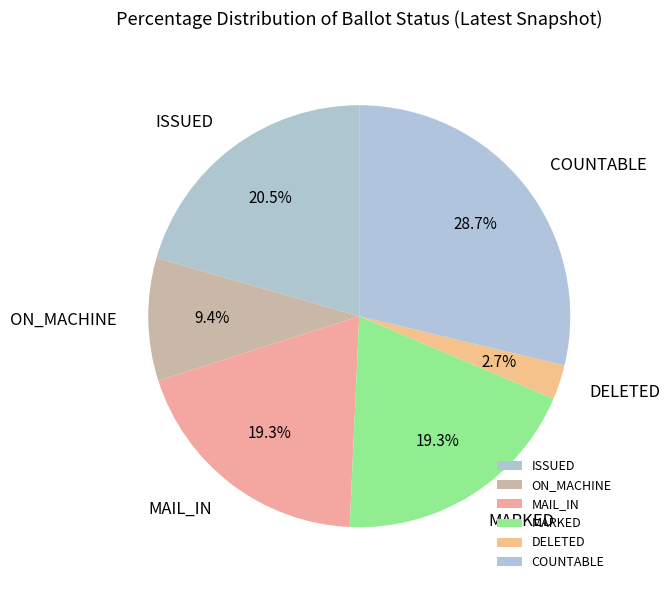

Is it true that COUNTABLE is 29% of the pie?

True